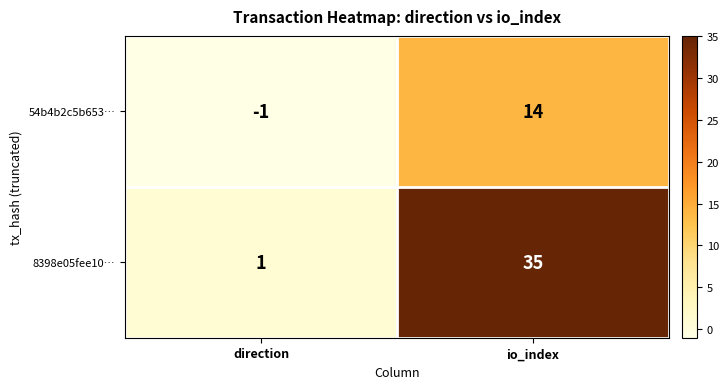

What is the sum of the 54b4b2c5b653… values at direction and io_index?

13